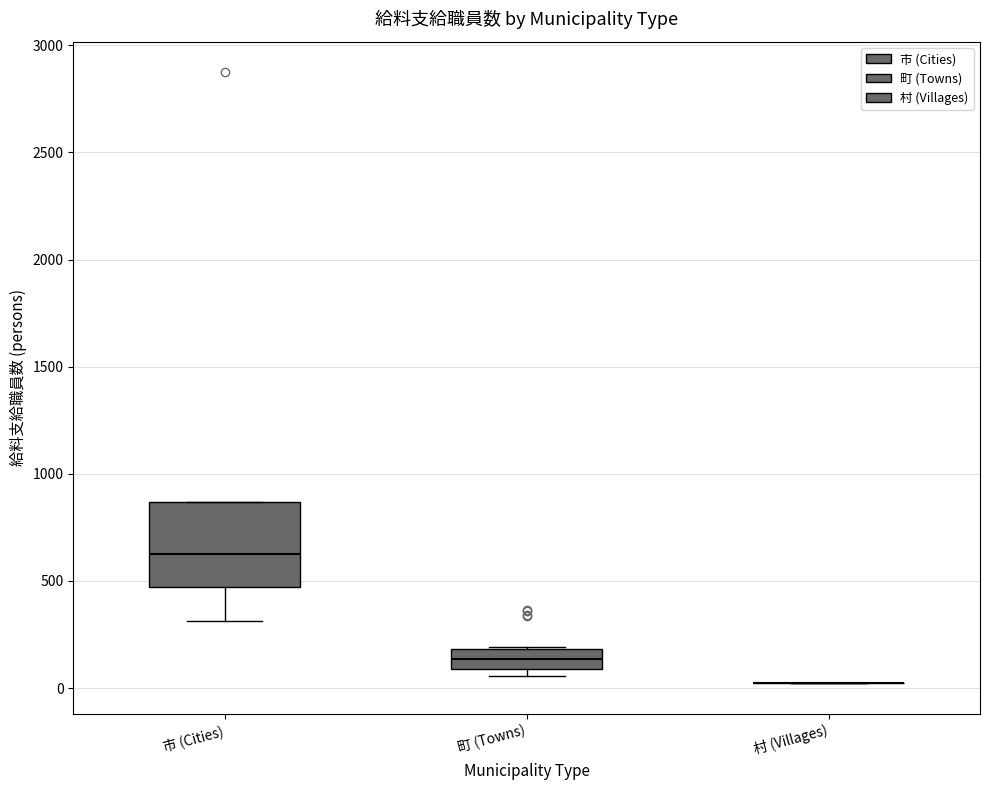

Where is the upper edge of the box for 市 (Cities) on the y-axis? The values are not printed on the chart, so give them approximately, as read against the axis.

850